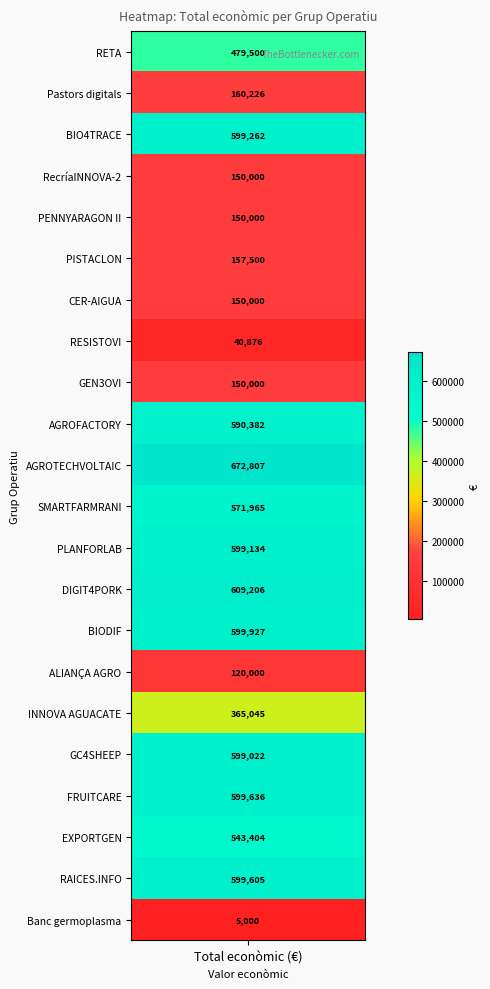

What is the difference between the values at DIGIT4PORK and AGROFACTORY?

18824